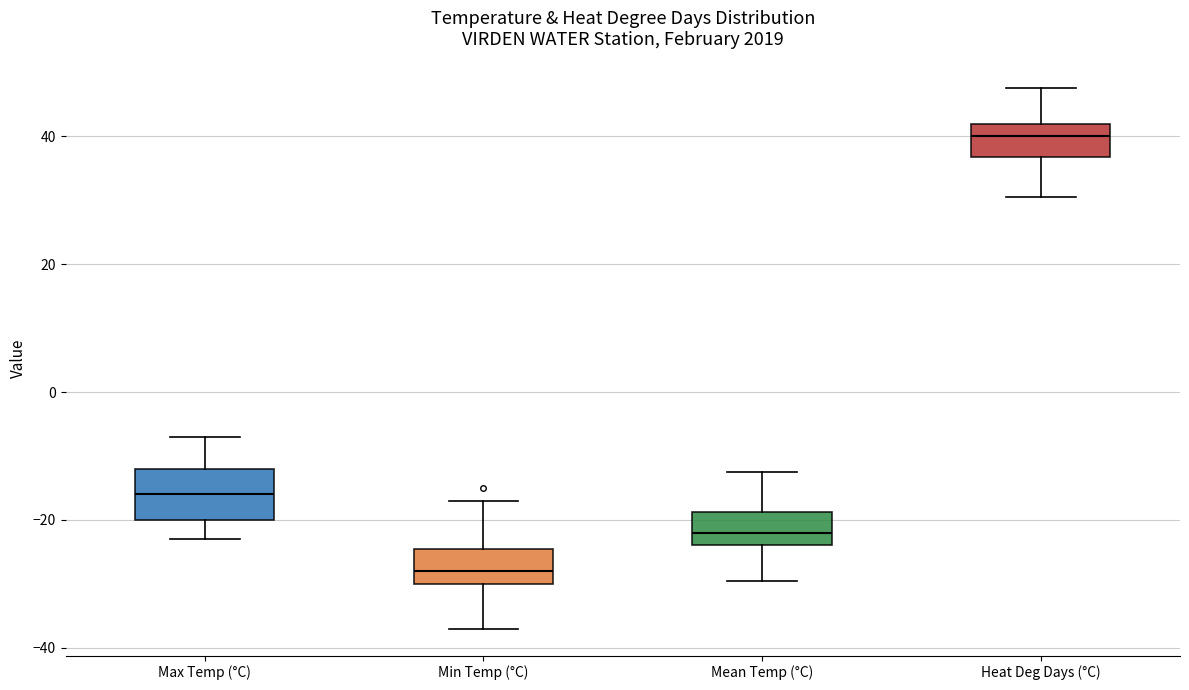

Comparing the boxes themselves (not the whiskers), which one is the tallest?

Max Temp (°C)